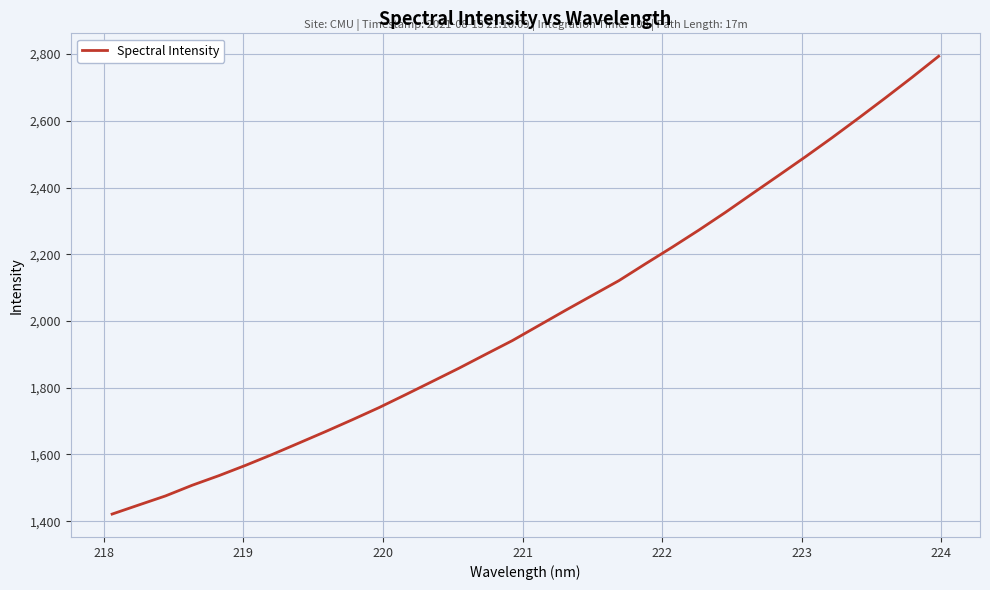

What is the maximum value shown in the chart?

2793.5